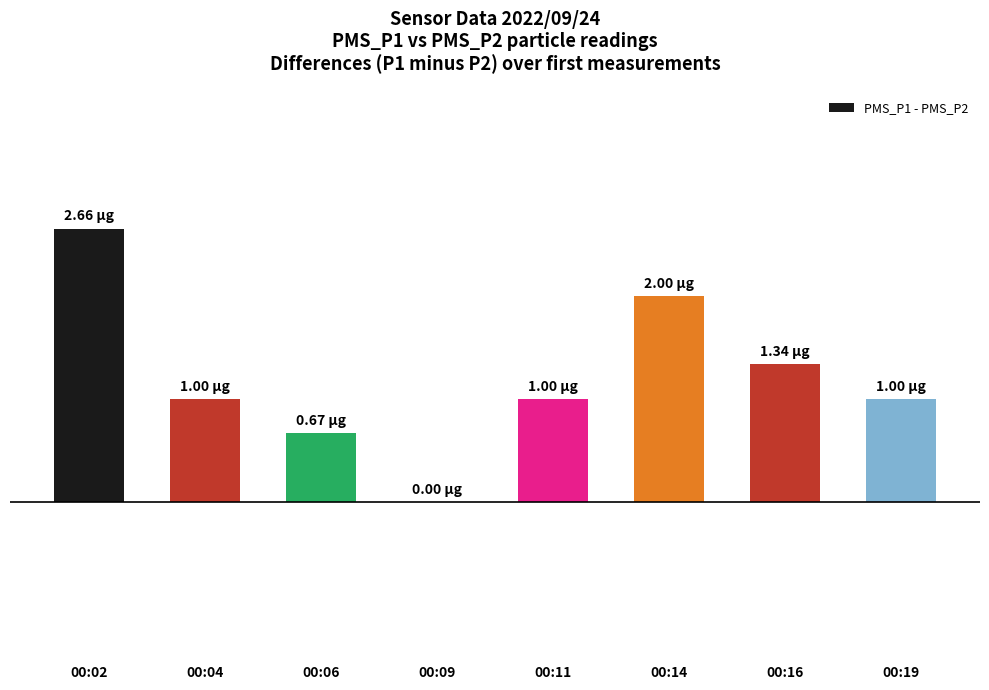

Which has a higher value, 00:19 or 00:14?

00:14